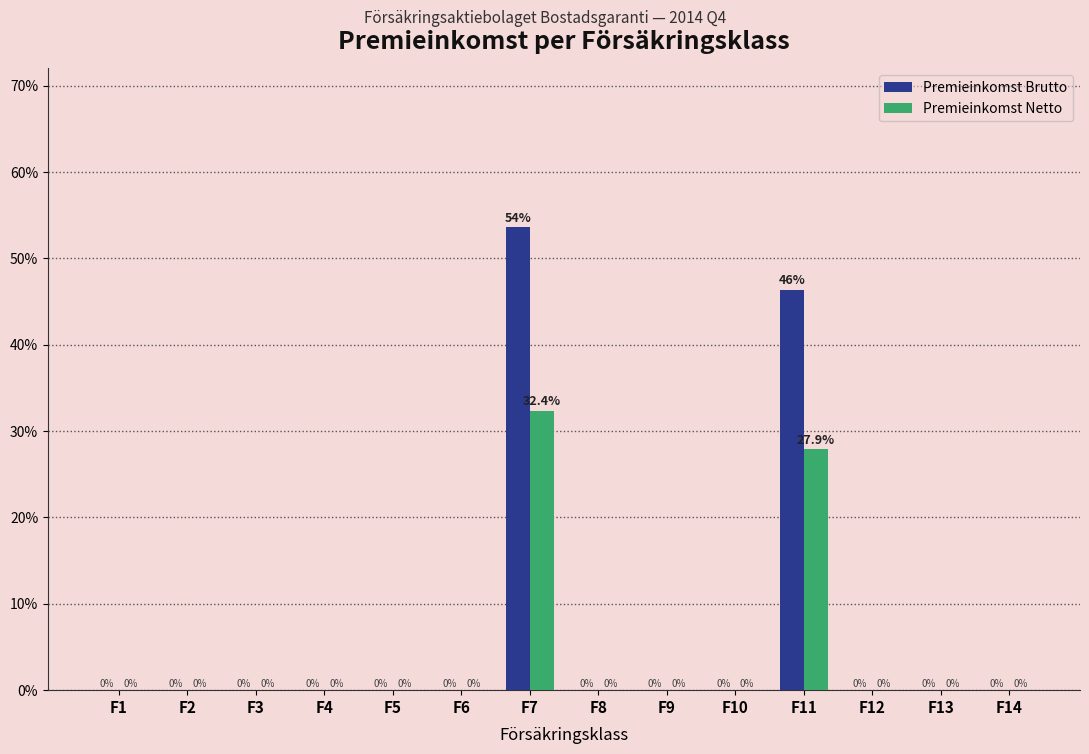

Reading left to right, what are all the values shown in this chart?

Premieinkomst Brutto: F1=0.0	F2=0.0	F3=0.0	F4=0.0	F5=0.0	F6=0.0	F7=53.6	F8=0.0	F9=0.0	F10=0.0	F11=46.4	F12=0.0	F13=0.0	F14=0.0
Premieinkomst Netto: F1=0.0	F2=0.0	F3=0.0	F4=0.0	F5=0.0	F6=0.0	F7=32.4	F8=0.0	F9=0.0	F10=0.0	F11=27.9	F12=0.0	F13=0.0	F14=0.0